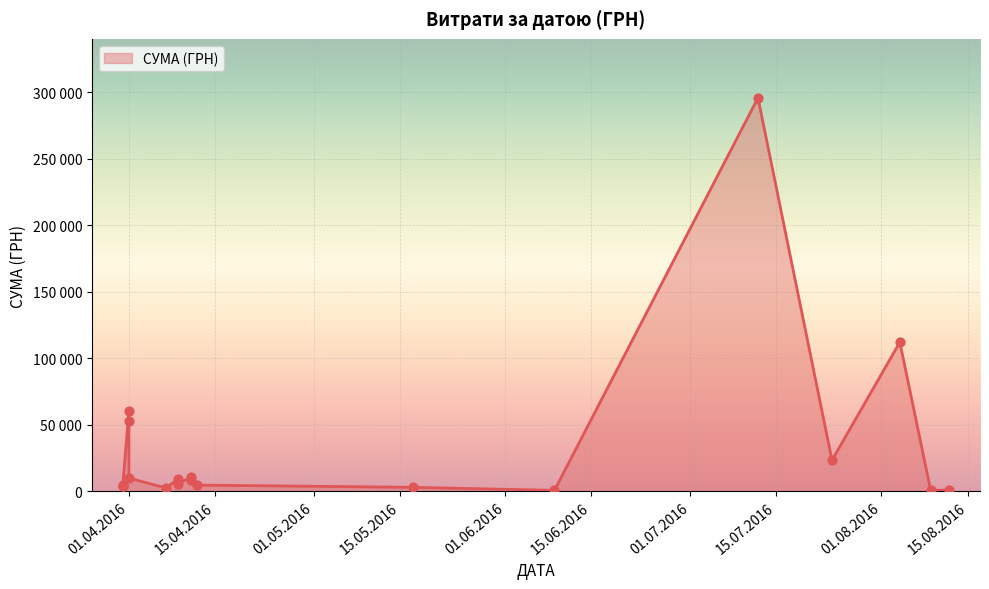

What is the ratio of the value at 01.04.2016 to the value at 11.04.2016?

5.1